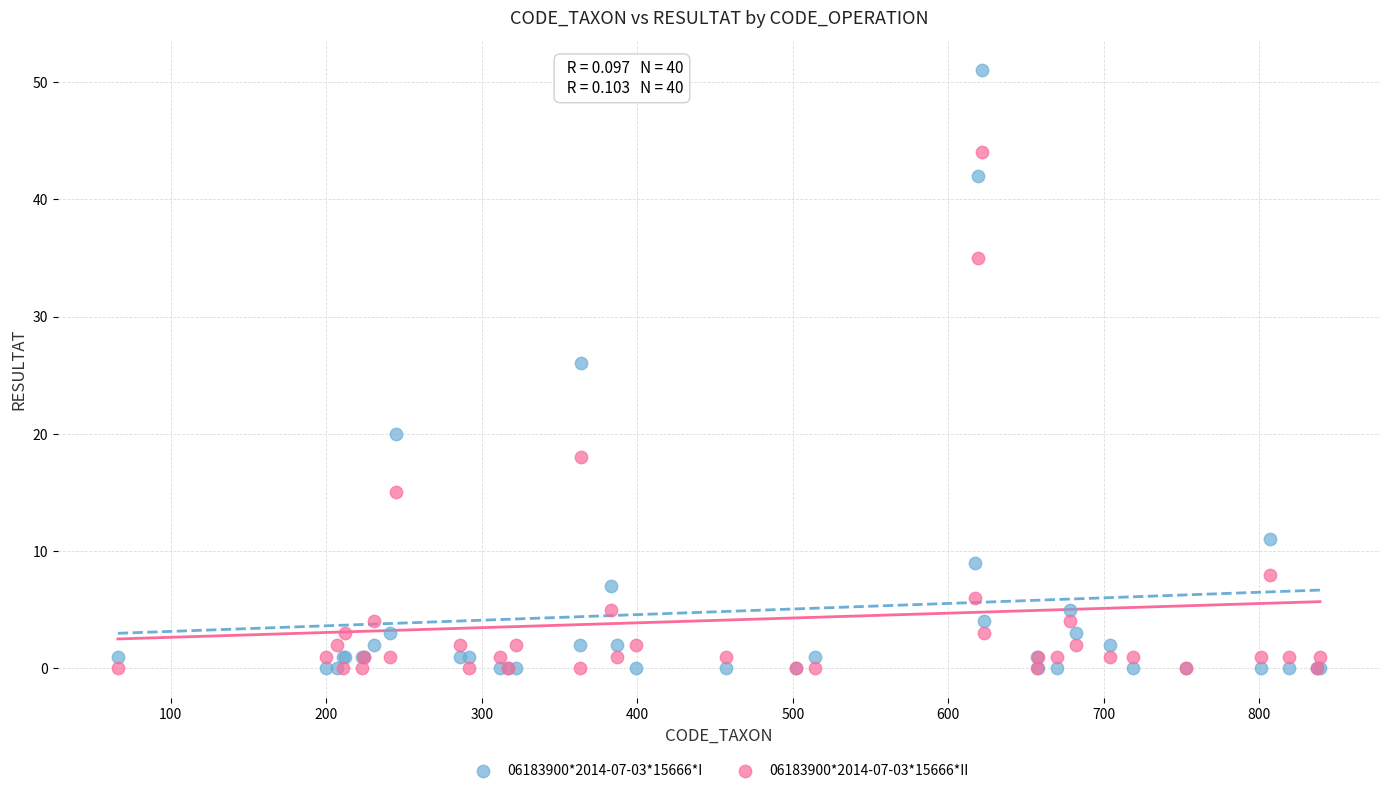

Which series contains the highest Y value?

06183900*2014-07-03*15666*I